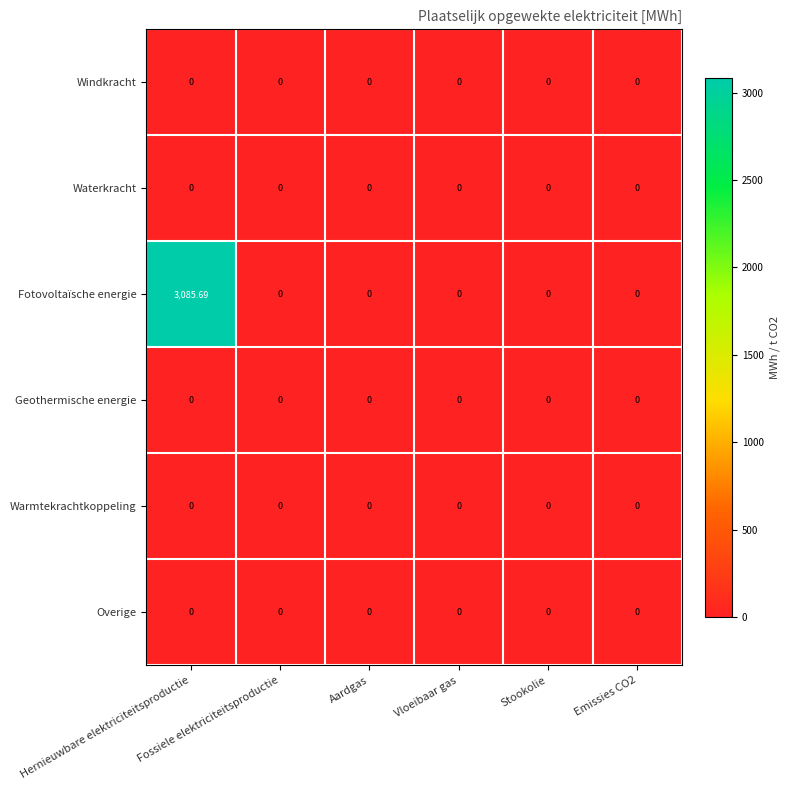

What is the spread (max minus min) of values at Hernieuwbare elektriciteitsproductie?

3085.7